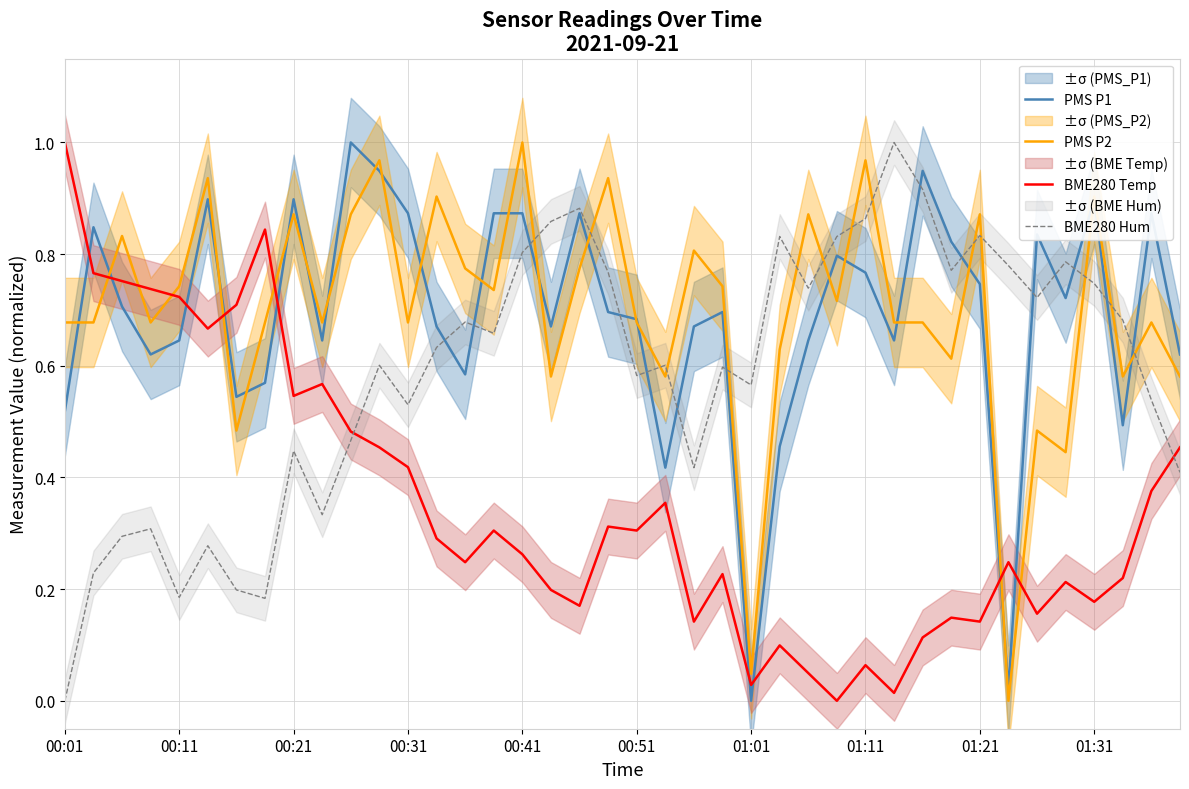

After their last crossing, which series has the higher values: BME280 Hum or BME280 Temp?

BME280 Temp